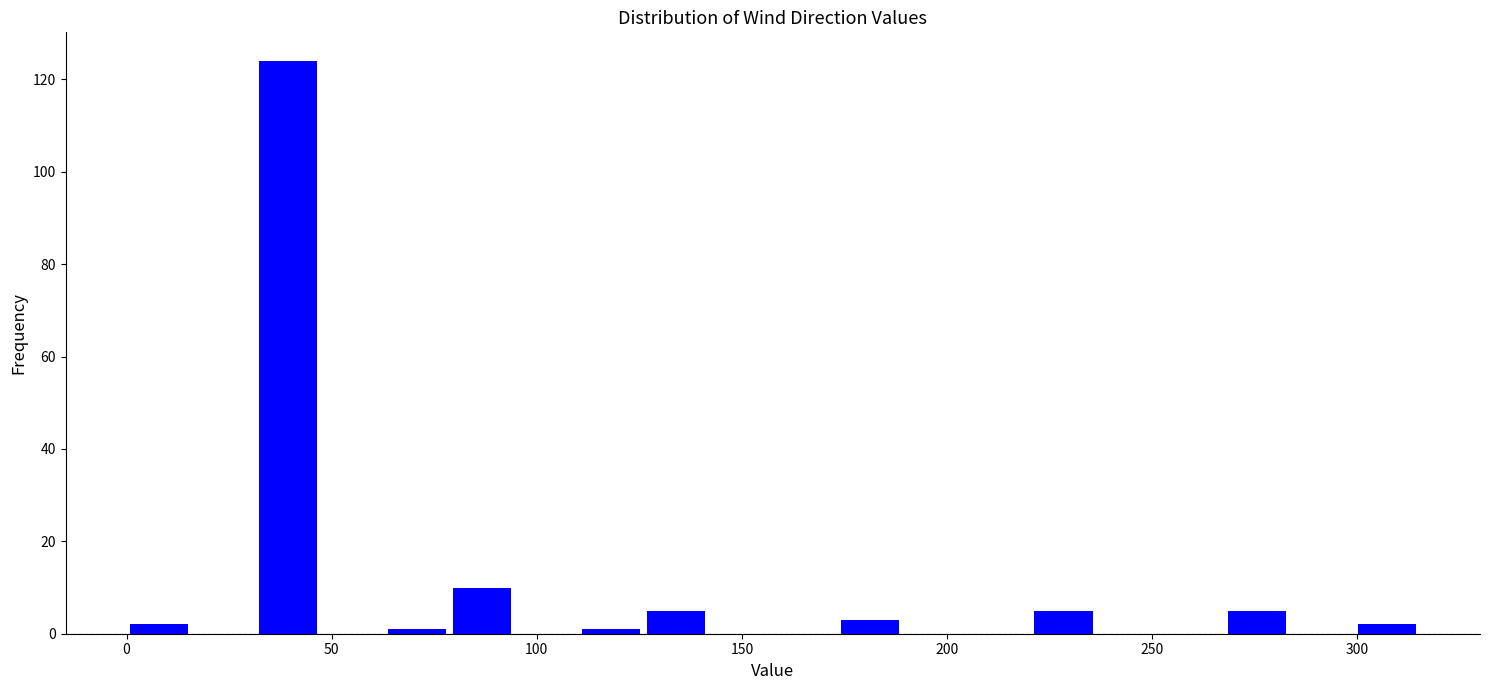

Around what value on the x-axis is the tallest bar? Give the approximate position of its centre, as read against the axis.

40